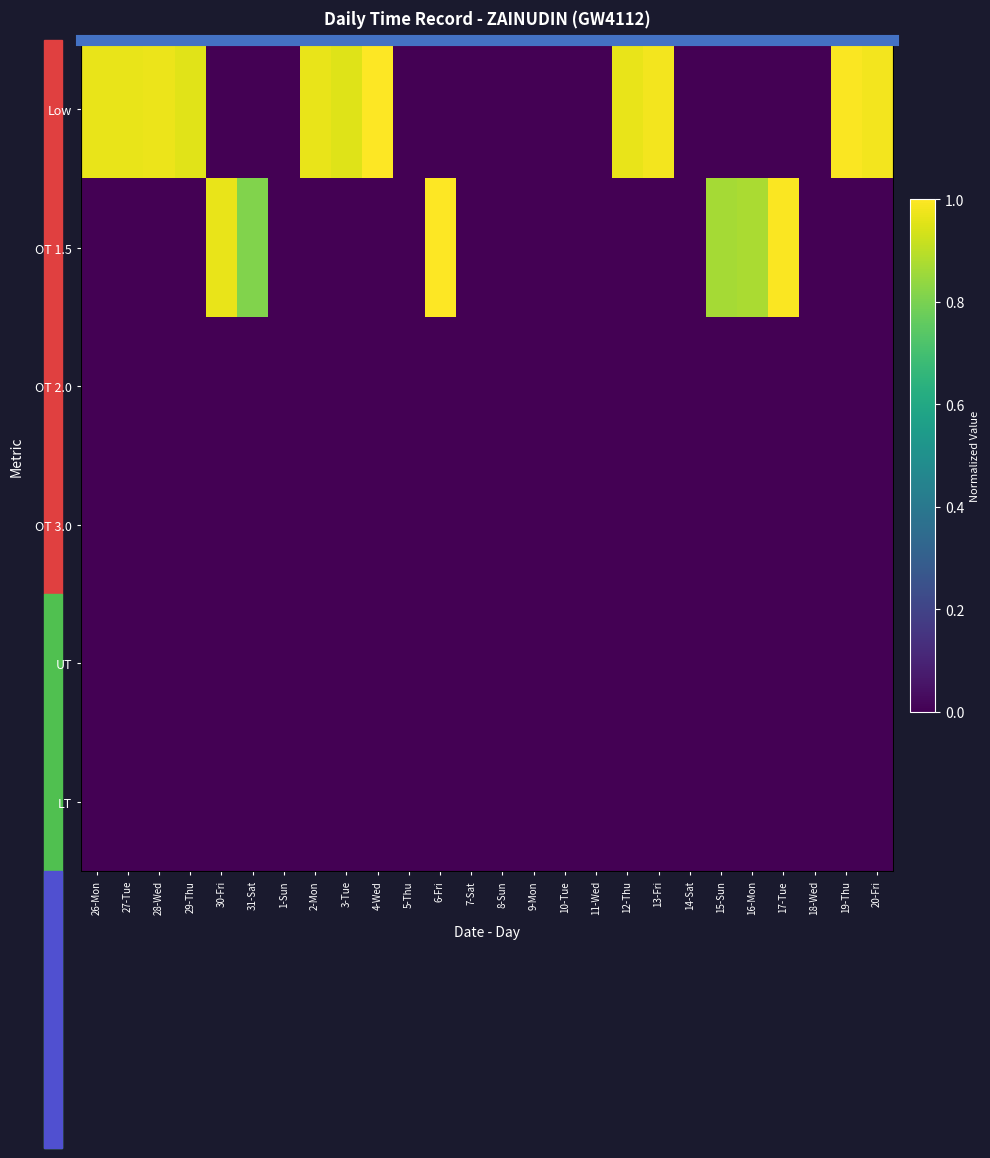

Which category has the highest value across all series?

4-Wed